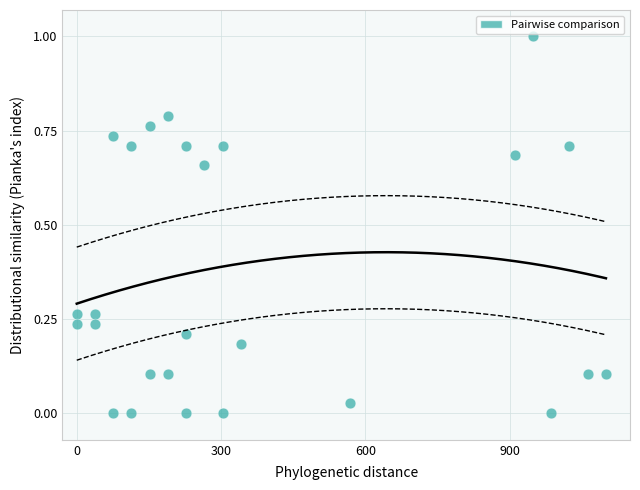

What is the range of Y values (max minus min)?

1.0